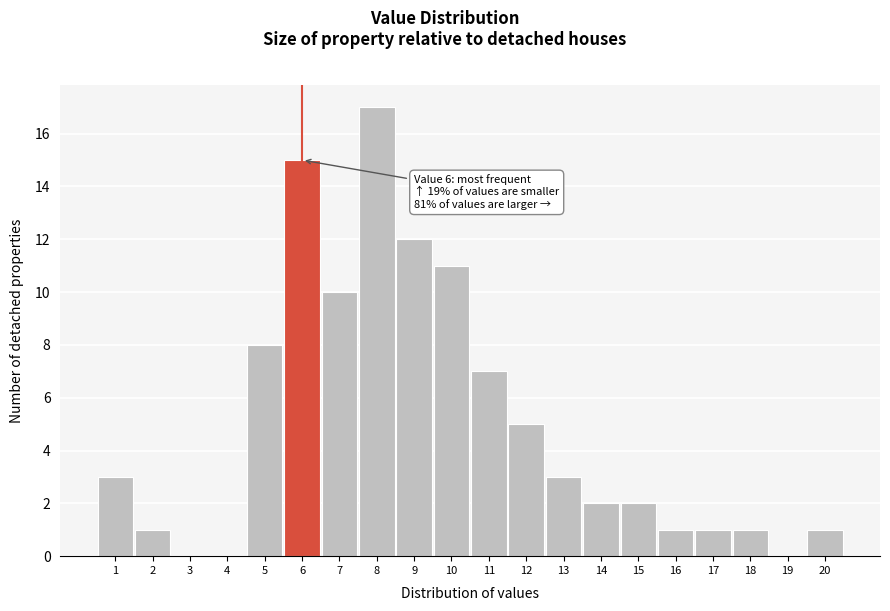

Over which range of the x-axis is the bar tallest?

7.5 to 8.5